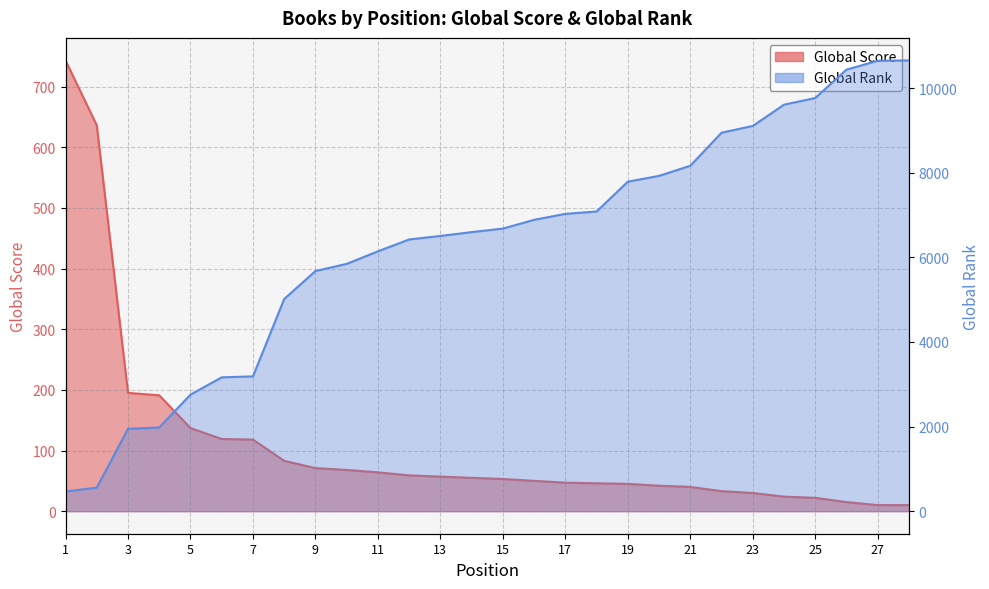

True or false: Global Score and Global Rank cross at least once.

True